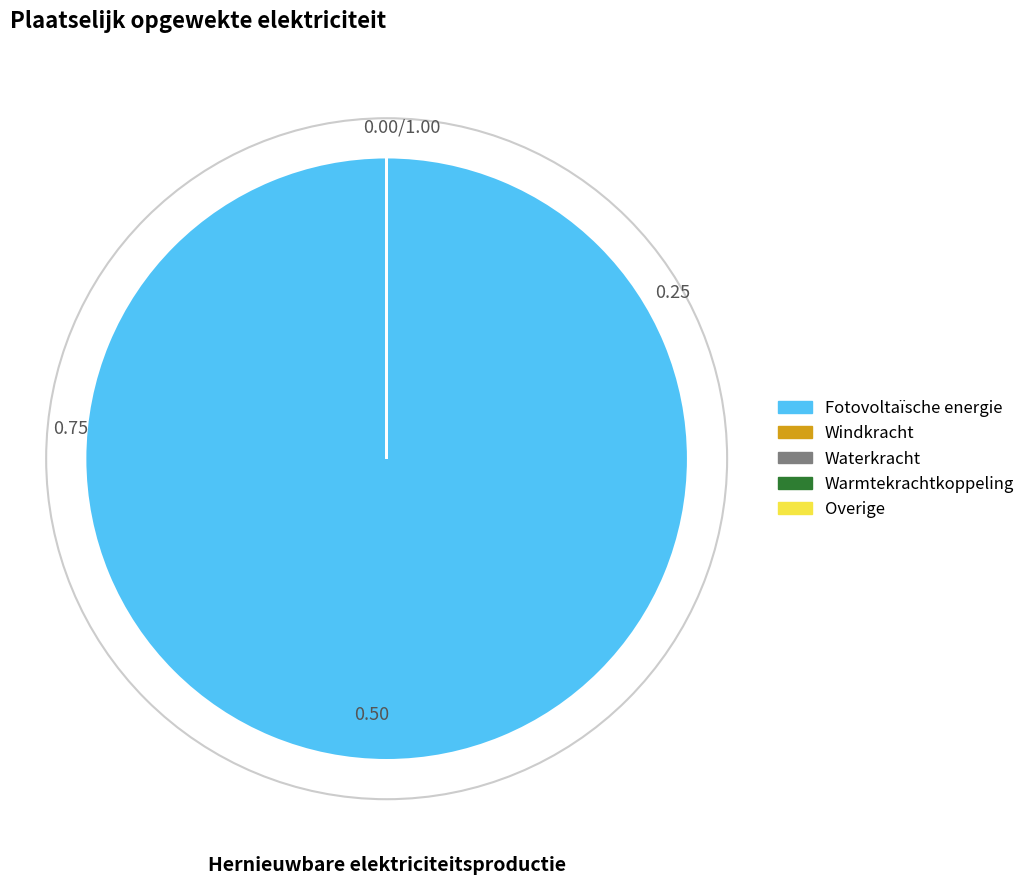

Does Fotovoltaïsche energie represent more than half of the total?

Yes